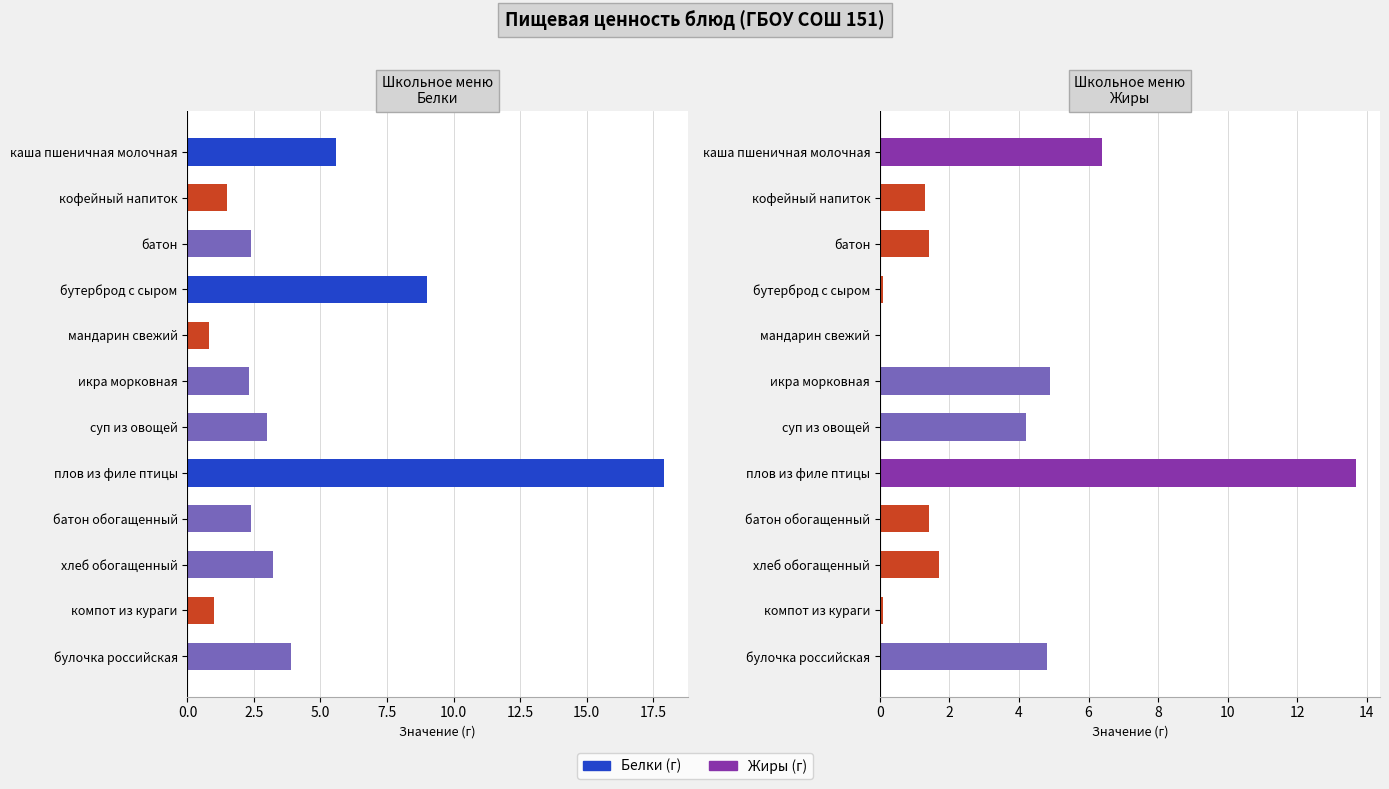

What is the maximum value shown in the chart?

17.9